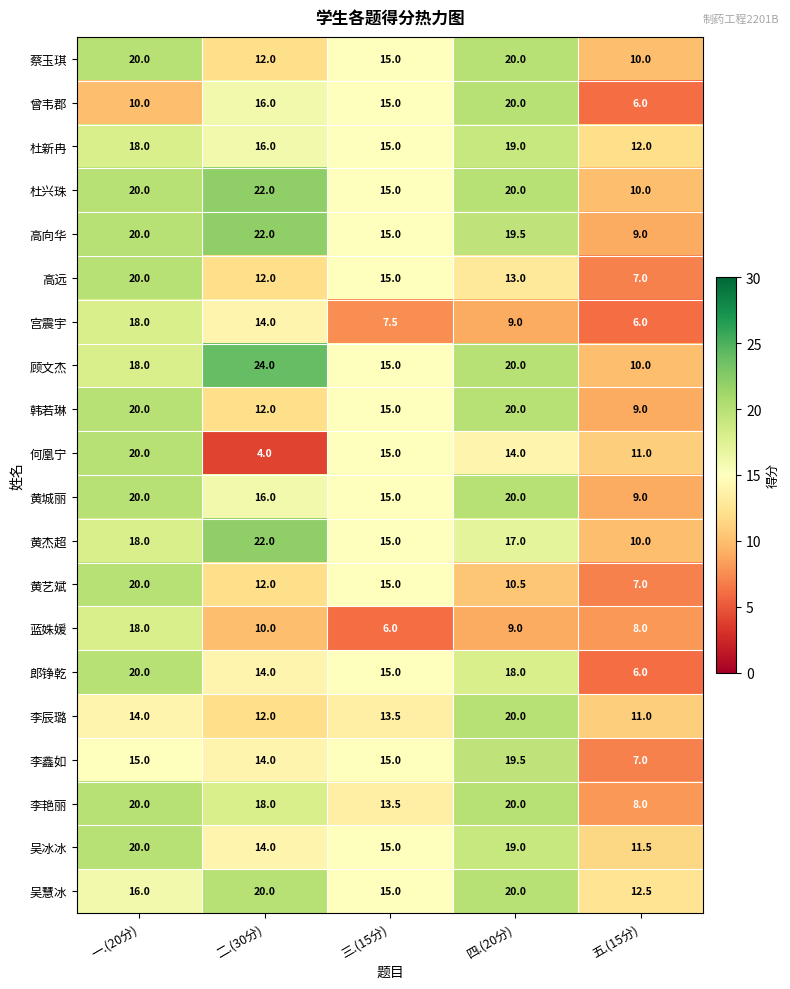

At how many categories does at least one series exceed 6?

5